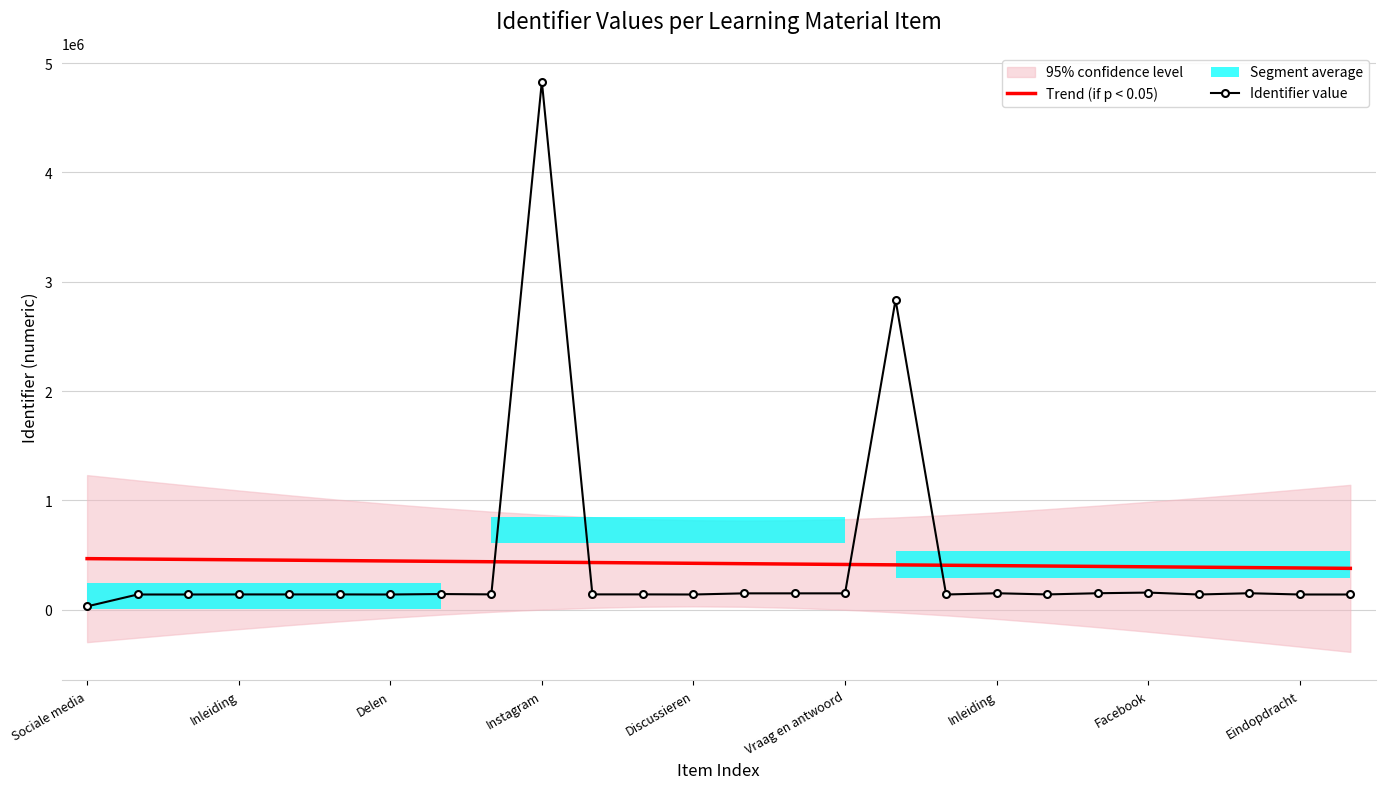

What is the highest value of the Trend (if p < 0.05) series?

467744.9